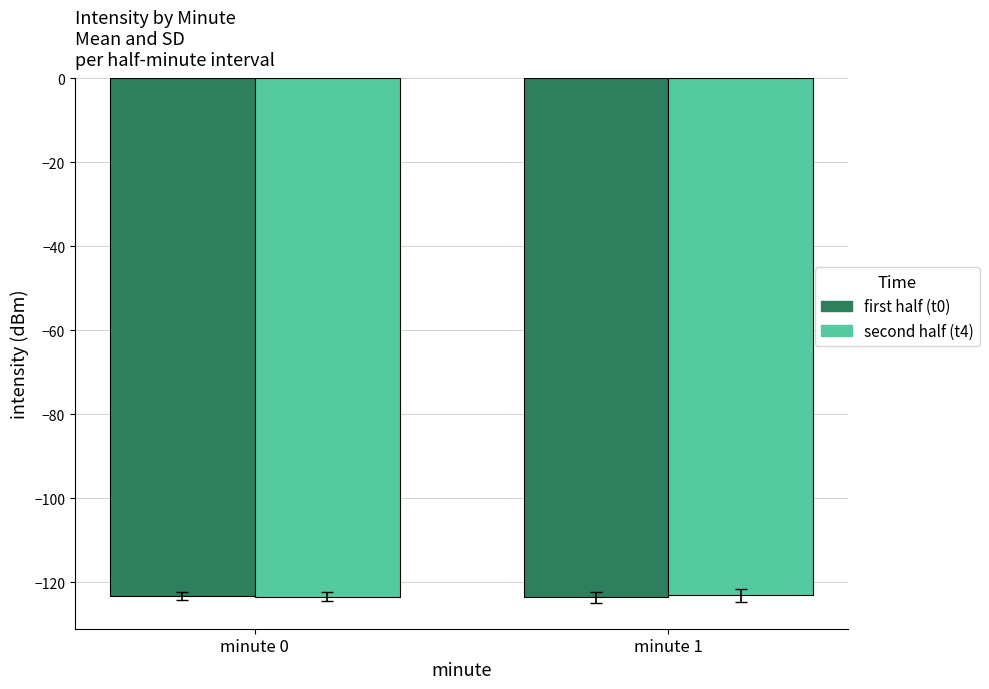

What is the total value across all series at minute 1?

-246.8